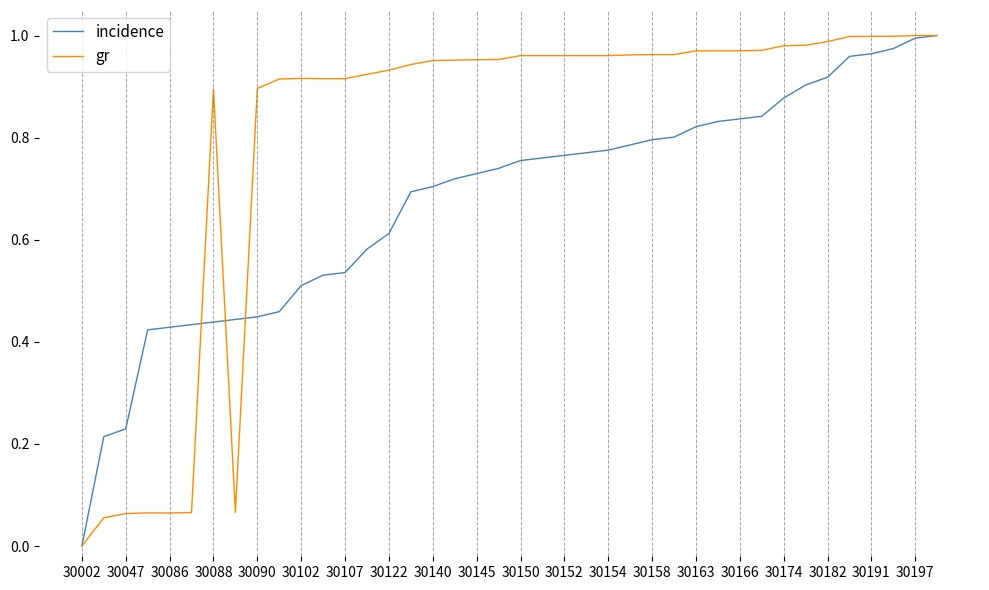

True or false: incidence and gr intersect in this chart.

True